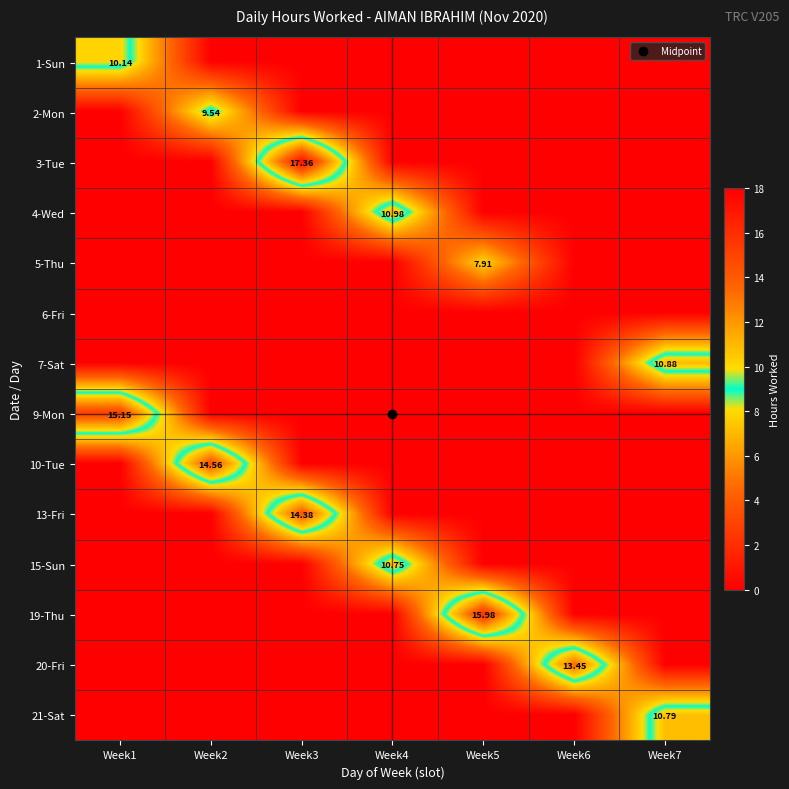

What is the spread (max minus min) of values at Week7?

10.9